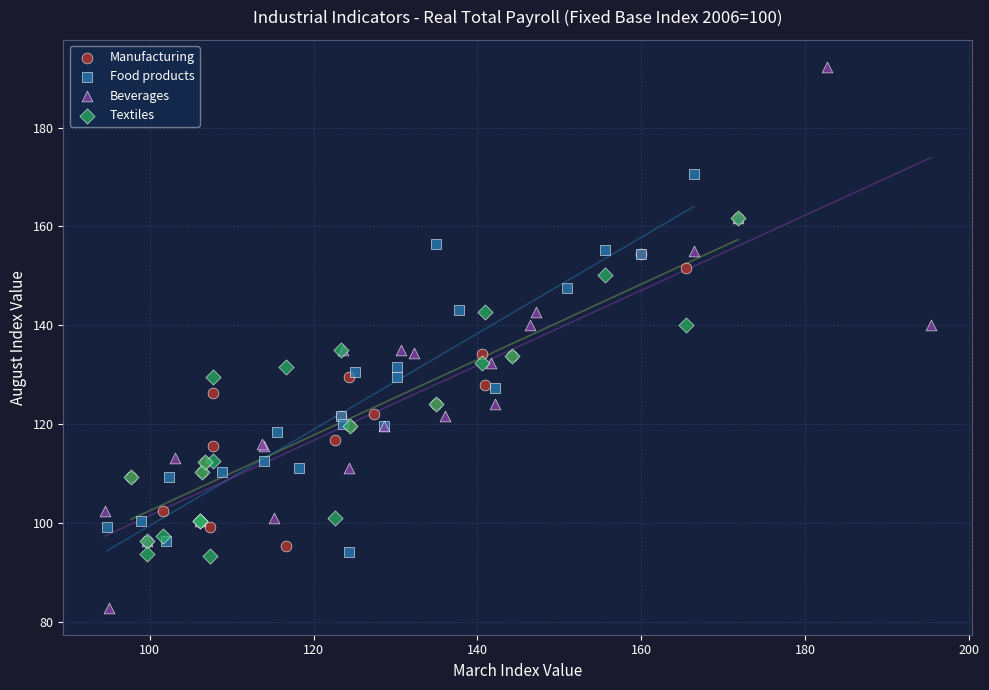

Which series contains the lowest Y value?

Beverages